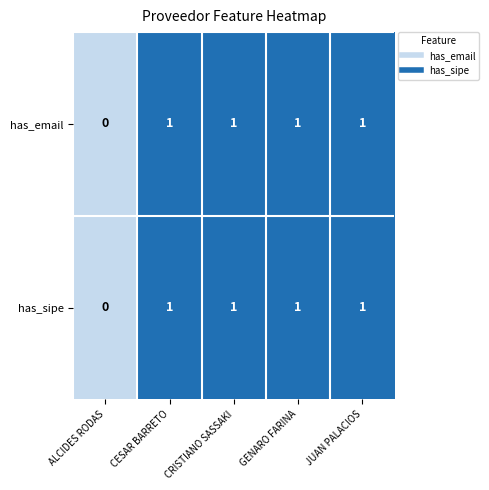

Is the value of has_sipe at ALCIDES RODAS greater than the value of has_email at CESAR BARRETO?

No